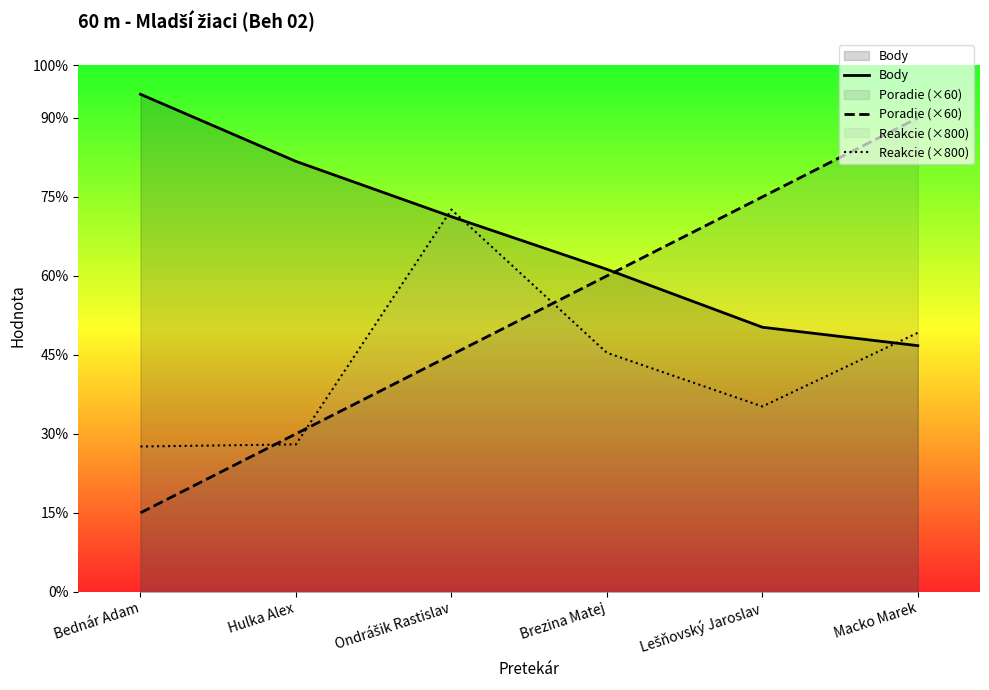

True or false: Poradie (×60) has more than 2 points higher than both neighbors.

False